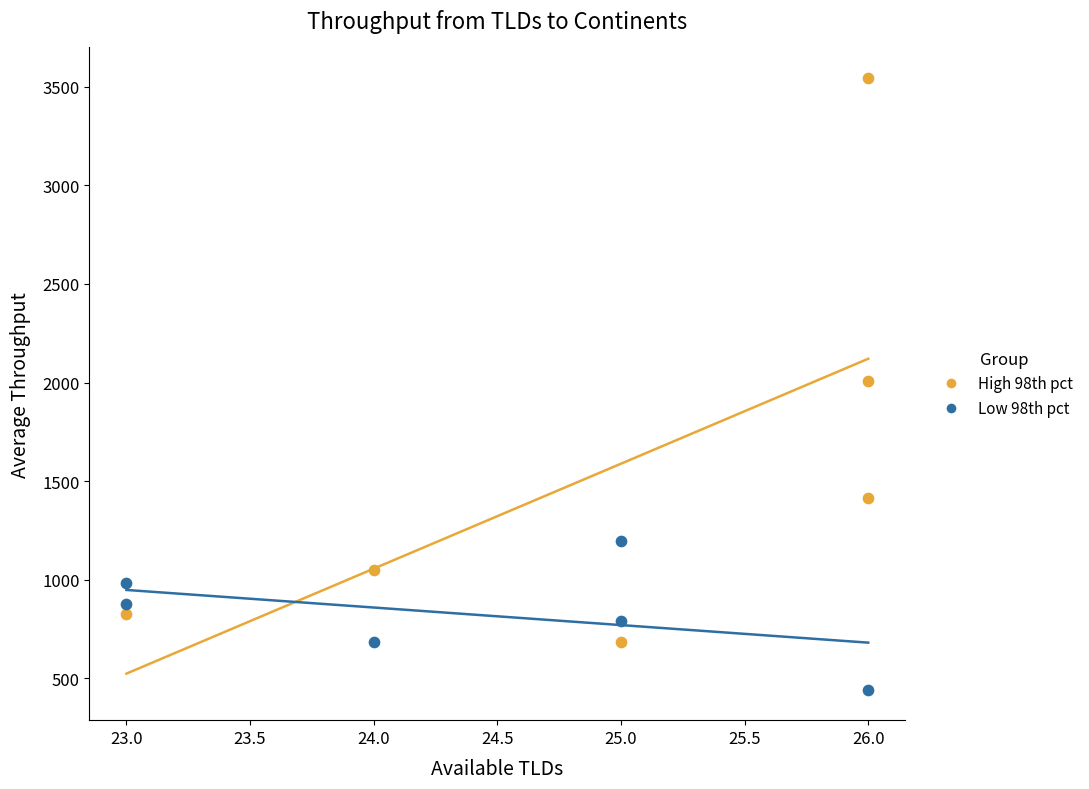

Which series reaches the maximum Y coordinate?

High 98th pct